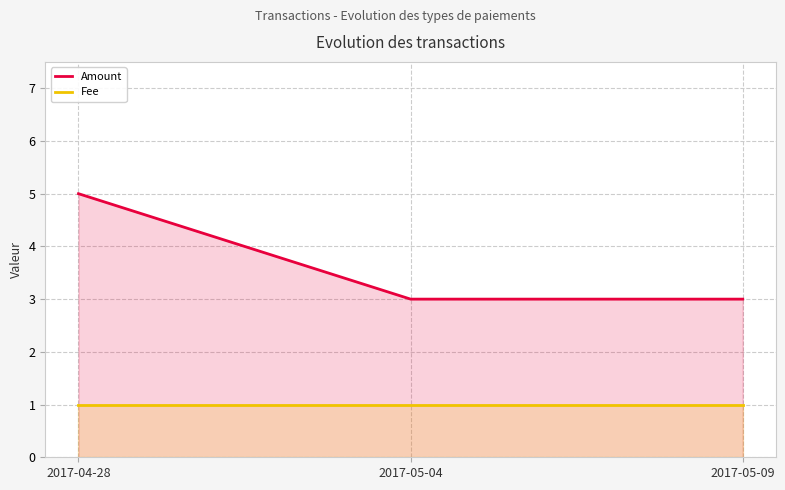

Reading left to right, transcribe all the data shown in this chart.

Amount: 2017-04-28=5	2017-05-04=3	2017-05-09=3
Fee: 2017-04-28=1	2017-05-04=1	2017-05-09=1